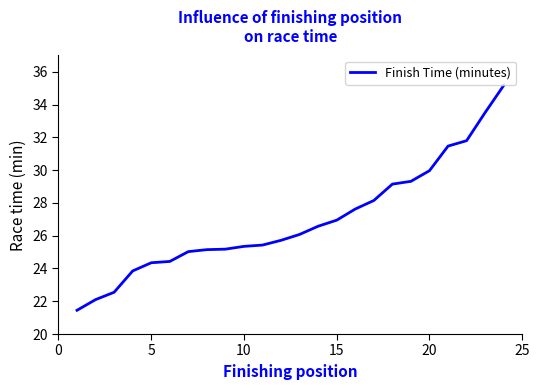

What is the maximum value shown in the chart?

35.2